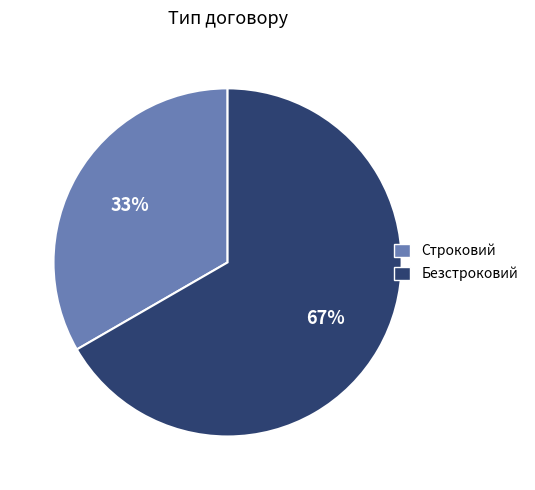

To the nearest percent, what percentage of the pie is Безстроковий?

67%